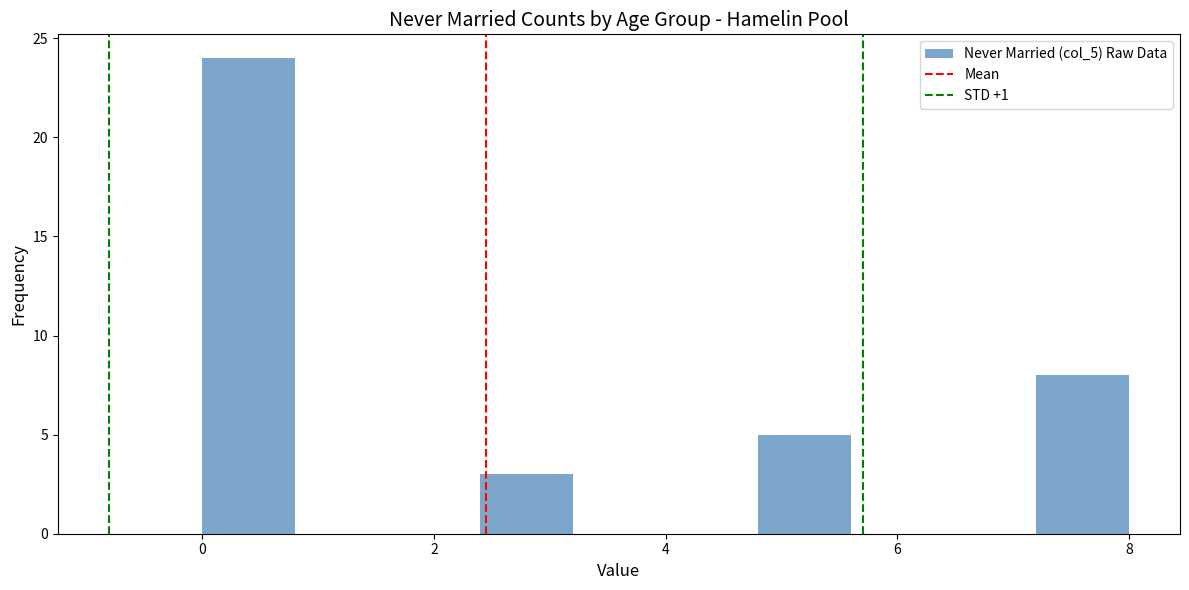

Reading left to right, transcribe this chart: for each bar, give the range it covers on the x-axis and its height. The values are not printed on the chart, so give them approximately, as read against the axis.

0.0 to 0.8: 24
0.8 to 1.6: 0
1.6 to 2.4: 0
2.4 to 3.2: 3
3.2 to 4.0: 0
4.0 to 4.8: 0
4.8 to 5.6: 5
5.6 to 6.4: 0
6.4 to 7.2: 0
7.2 to 8.0: 8